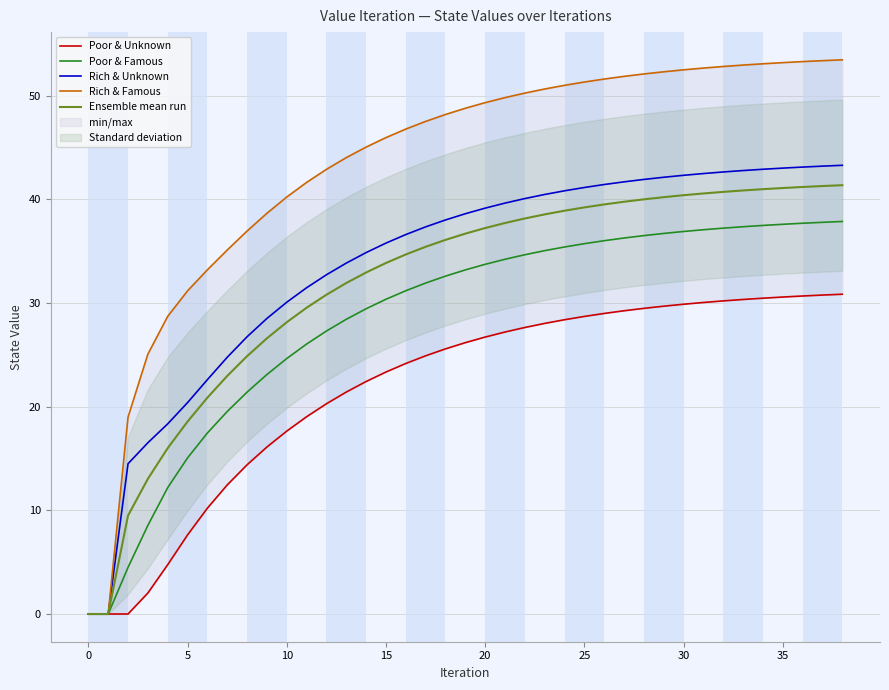

What are all the series names shown in the legend?

Poor & Unknown, Poor & Famous, Rich & Unknown, Rich & Famous, Ensemble mean run